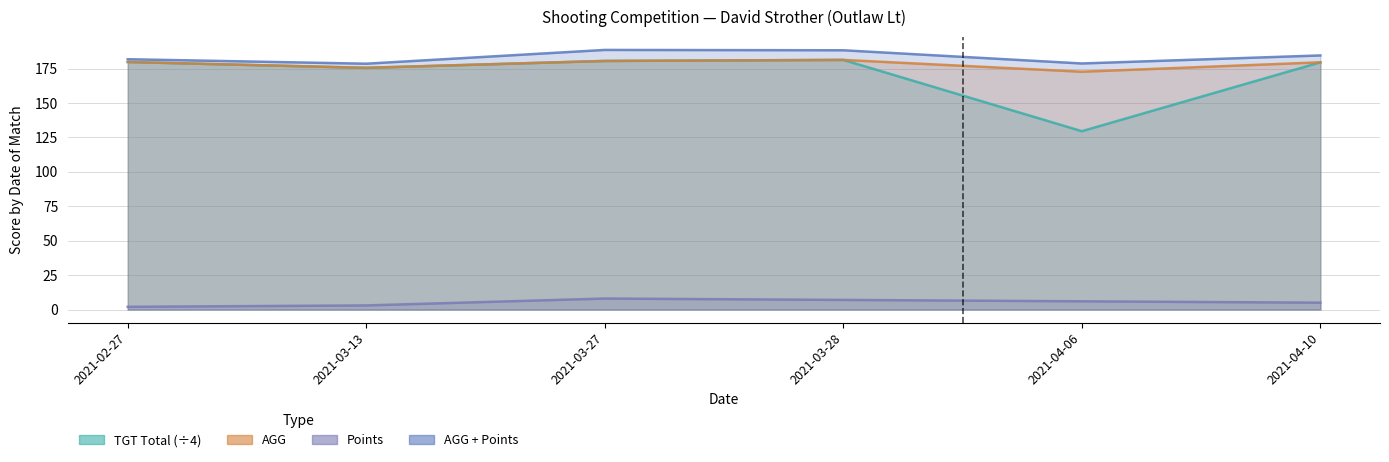

What is the maximum value shown in the chart?

188.5